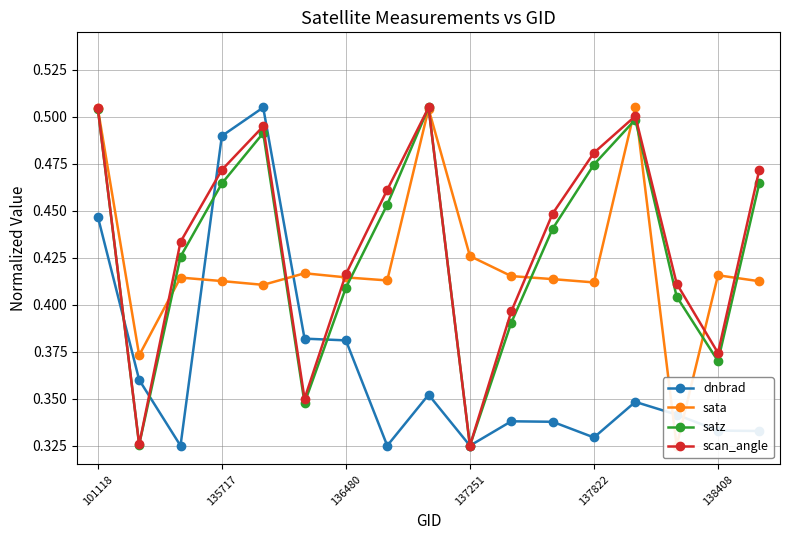

How many interior local peaks does the satz series have?

3